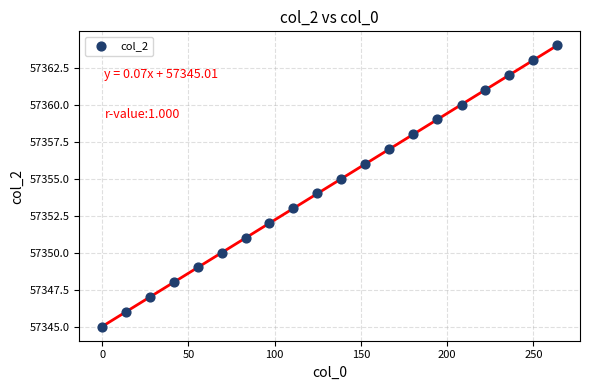

What is the range of Y values (max minus min)?

19